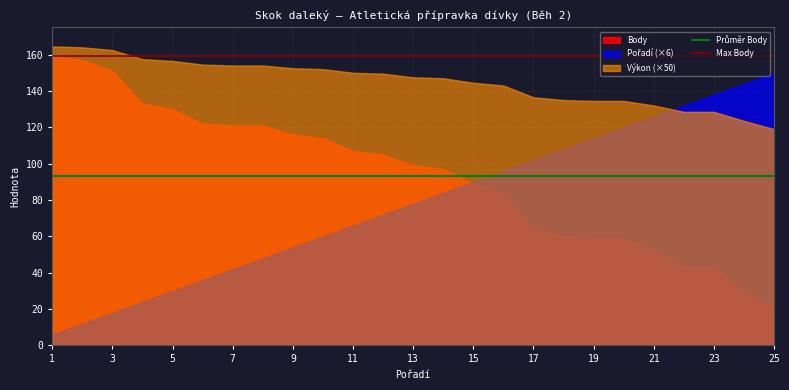

What is the maximum value for Průměr Body?

93.4